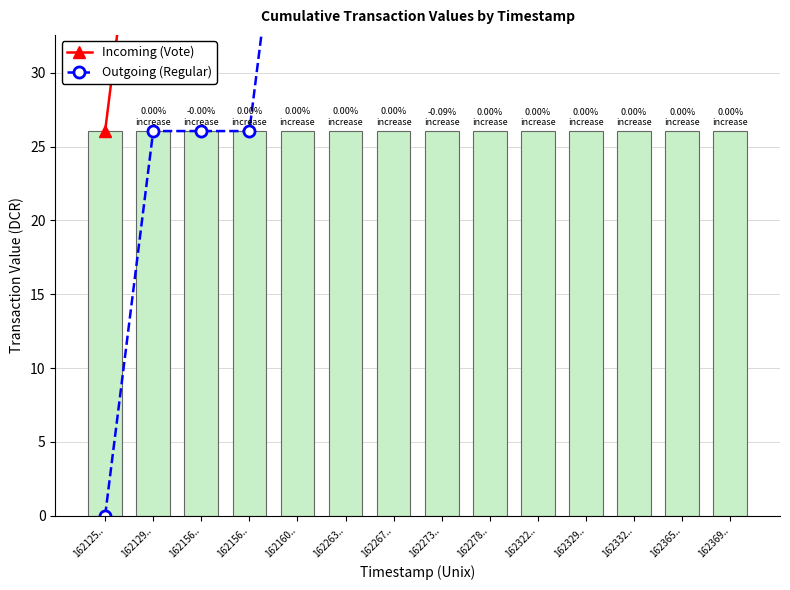

Which category has the highest value across all series?

162365..